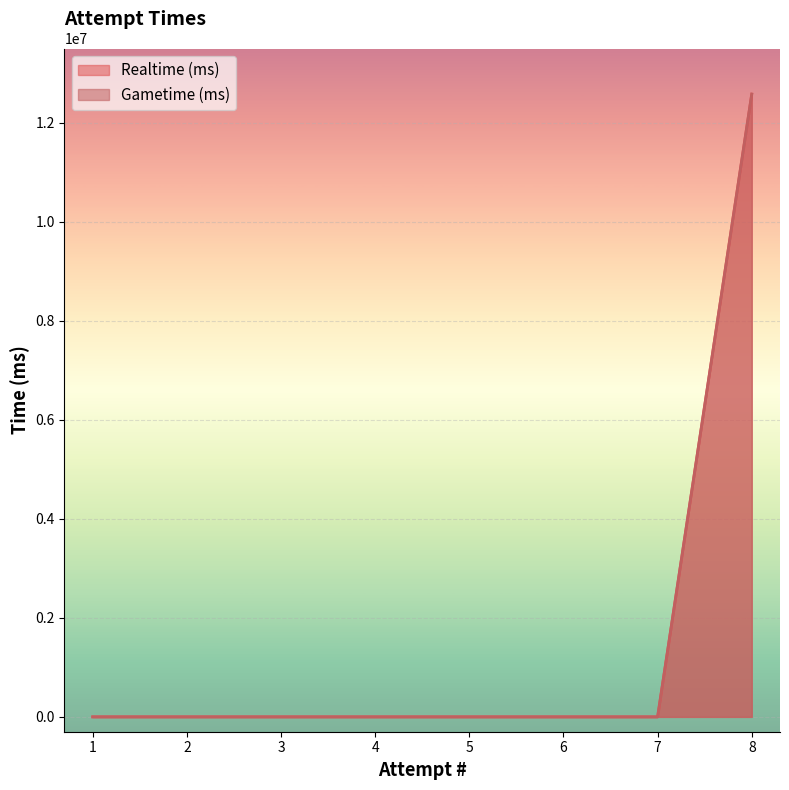

Reading left to right, transcribe all the data shown in this chart.

Realtime (ms): 0	0	0	0	0	0	0	12578720
Gametime (ms): 0	0	0	0	0	0	0	12578720